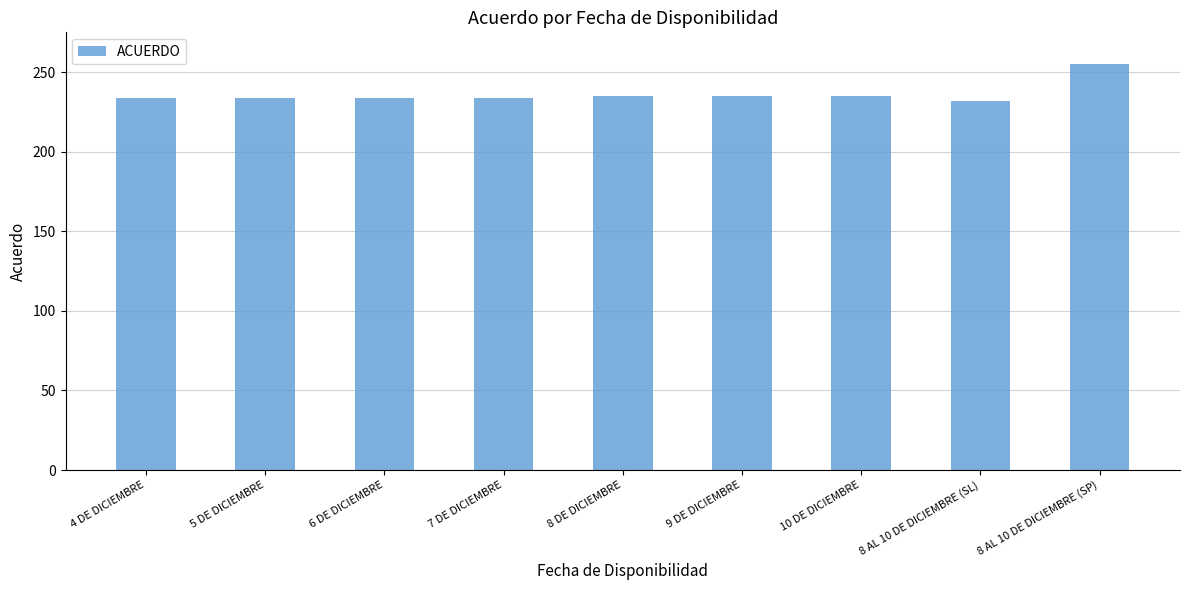

What is the sum of the values at 8 DE DICIEMBRE and 8 AL 10 DE DICIEMBRE (SP)?

490